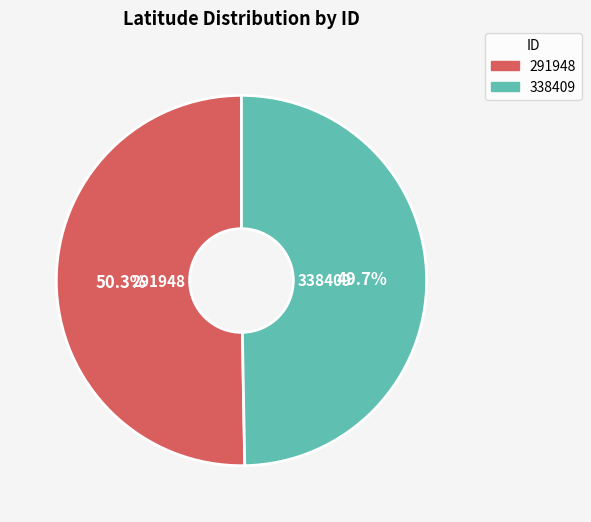

Which has a higher value, 291948 or 338409?

291948